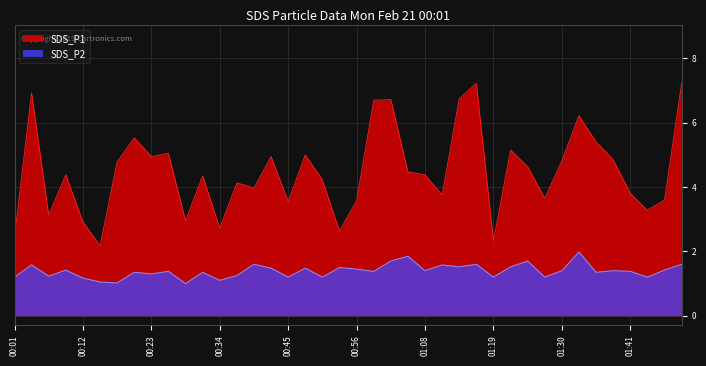

What is the average value of the SDS_P1 series?

4.5